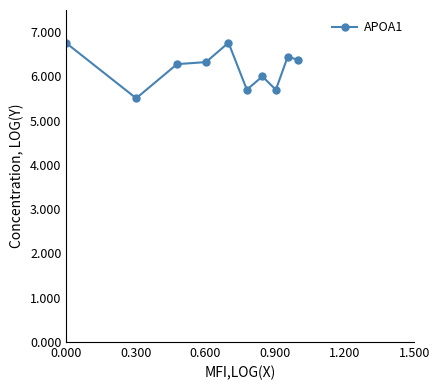

What is the maximum value shown in the chart?

6.8